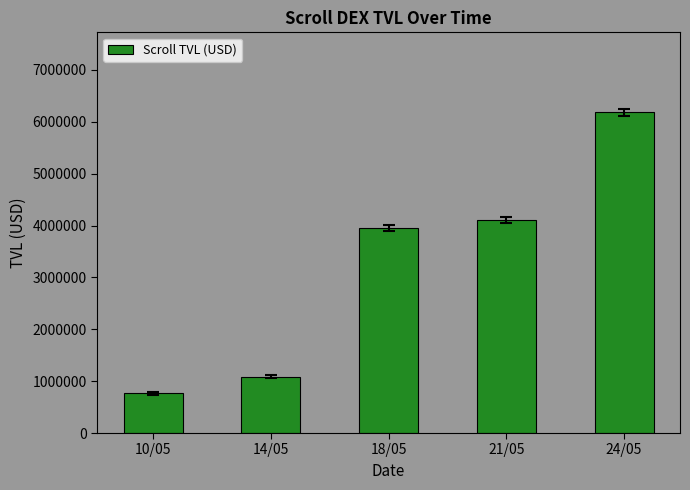

What is the difference between the values at 10/05 and 18/05?

3181361.3